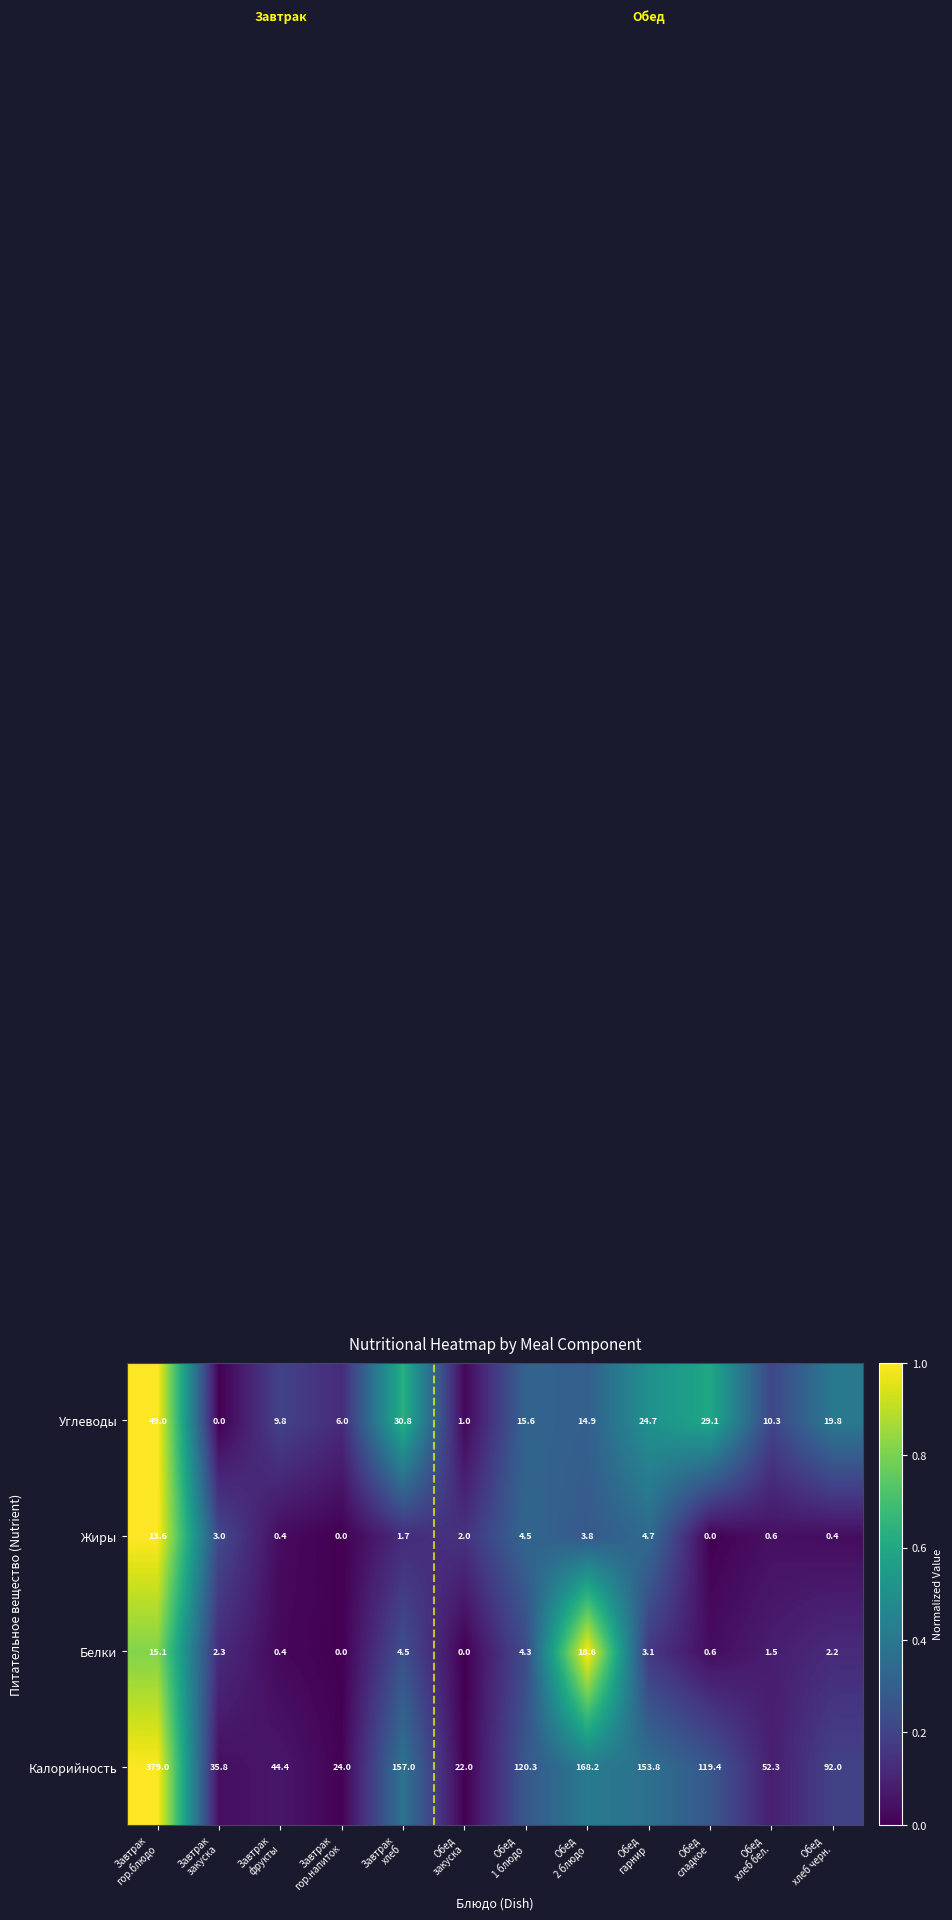

Which series has the largest range (max minus min)?

Калорийность